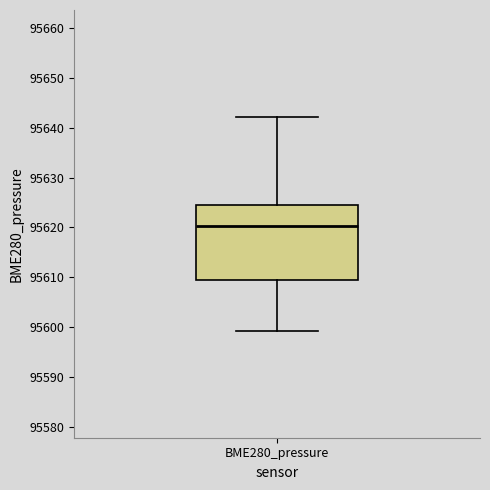

Where does the lower whisker of the box for BME280_pressure end on the y-axis? The values are not printed on the chart, so give them approximately, as read against the axis.

95599